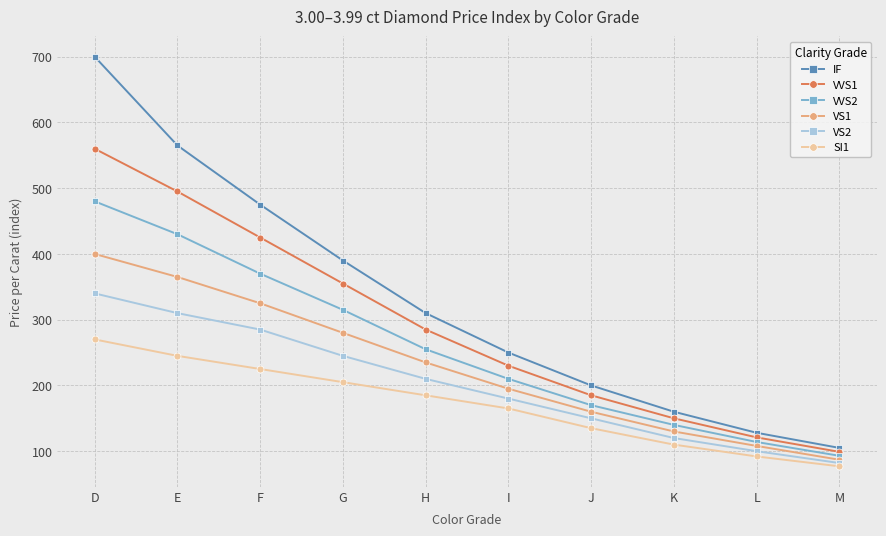

At which category does the chart reach its minimum across all series?

M